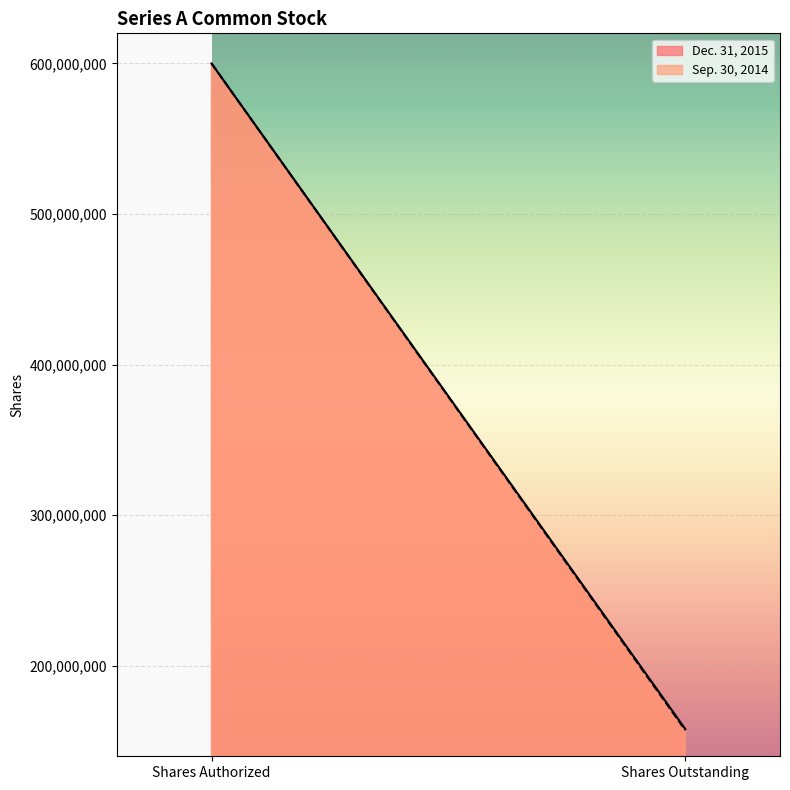

True or false: Sep. 30, 2014 has a value of 258023940 at Shares Outstanding.

False